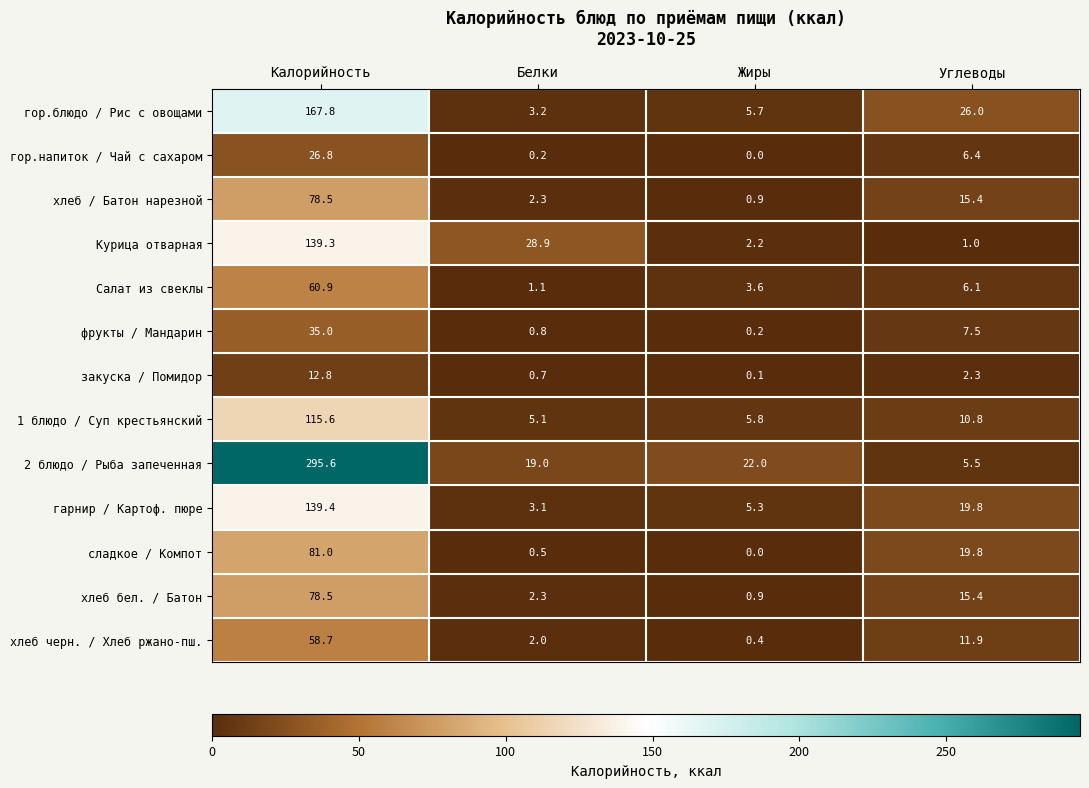

Count the number of data series in this chart.

13